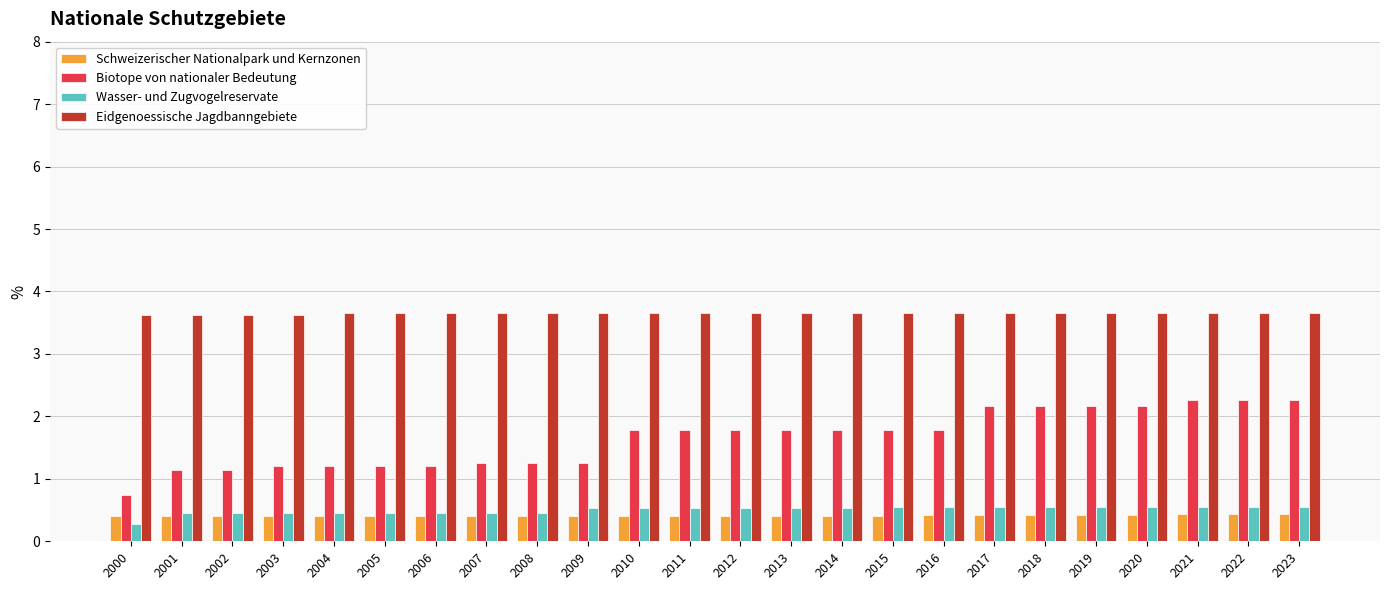

Which category has the lowest value across all series?

2000